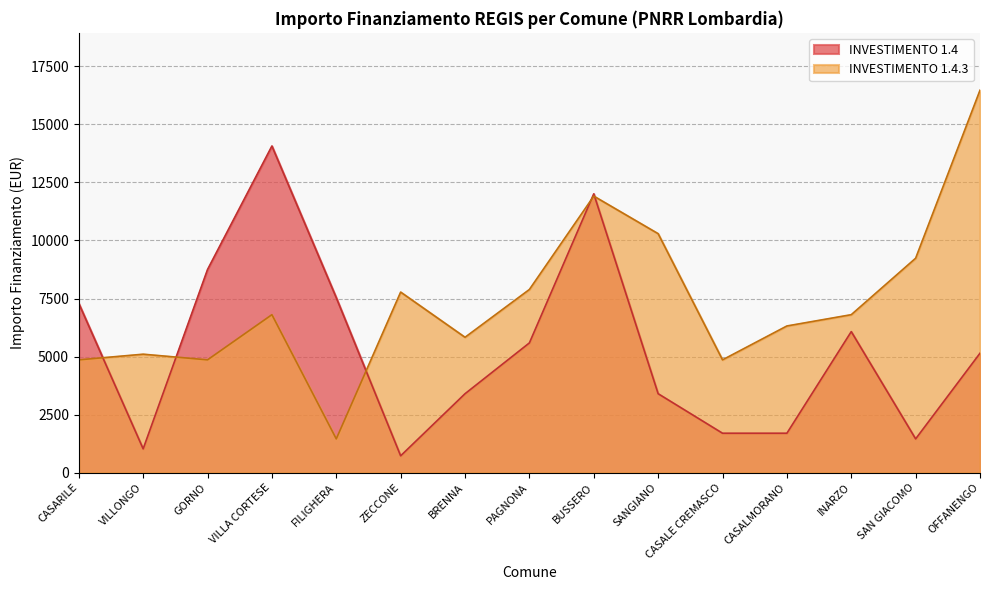

Where does the INVESTIMENTO 1.4 series first go above 5145?

CASARILE